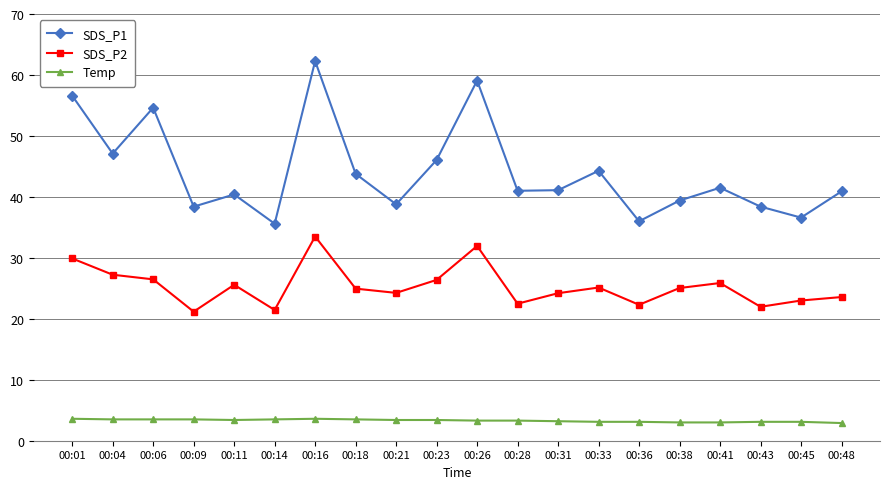

What is the smallest value displayed?

2.9